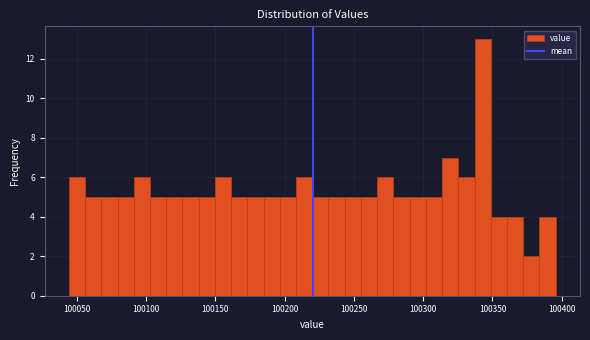

Around what value on the x-axis is the tallest bar? Give the approximate position of its centre, as read against the axis.

100345